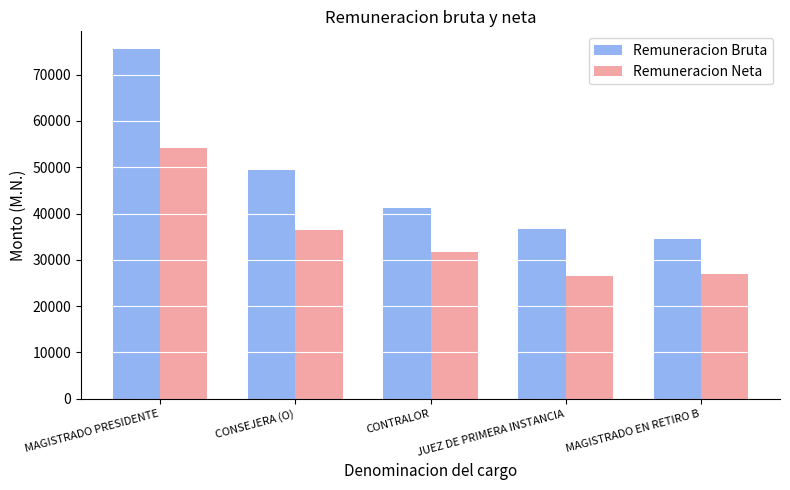

At which label is Remuneracion Bruta closest to 55046?

CONSEJERA (O)